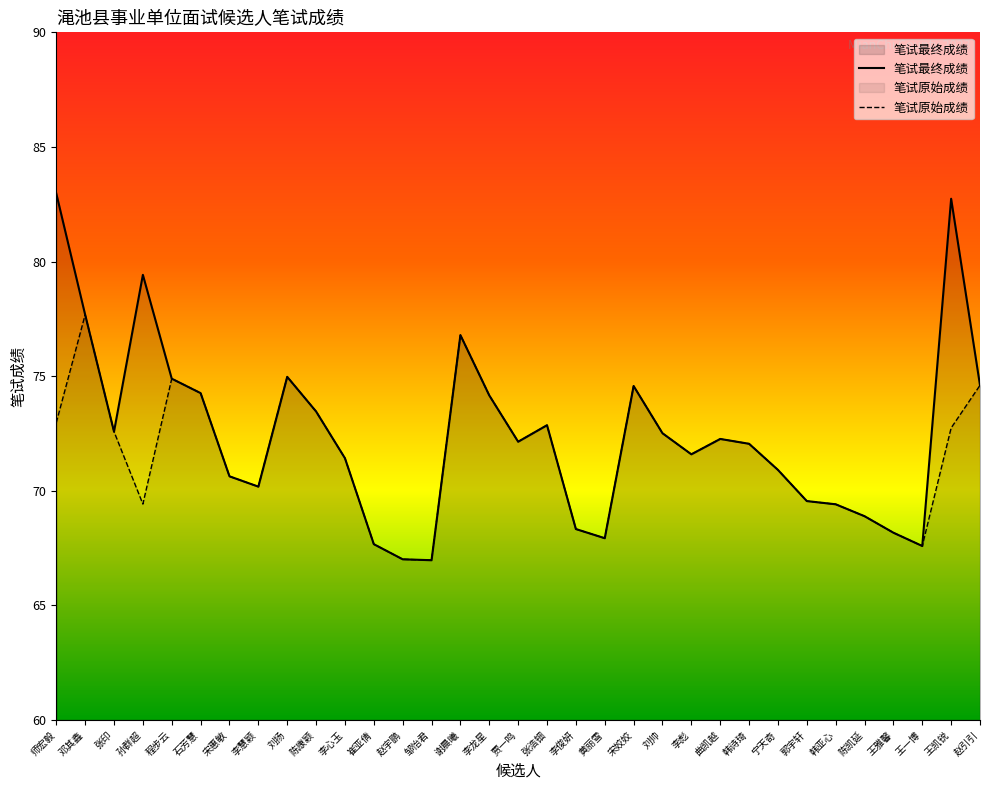

What is the label of the 21st point from the left?

宋姣姣